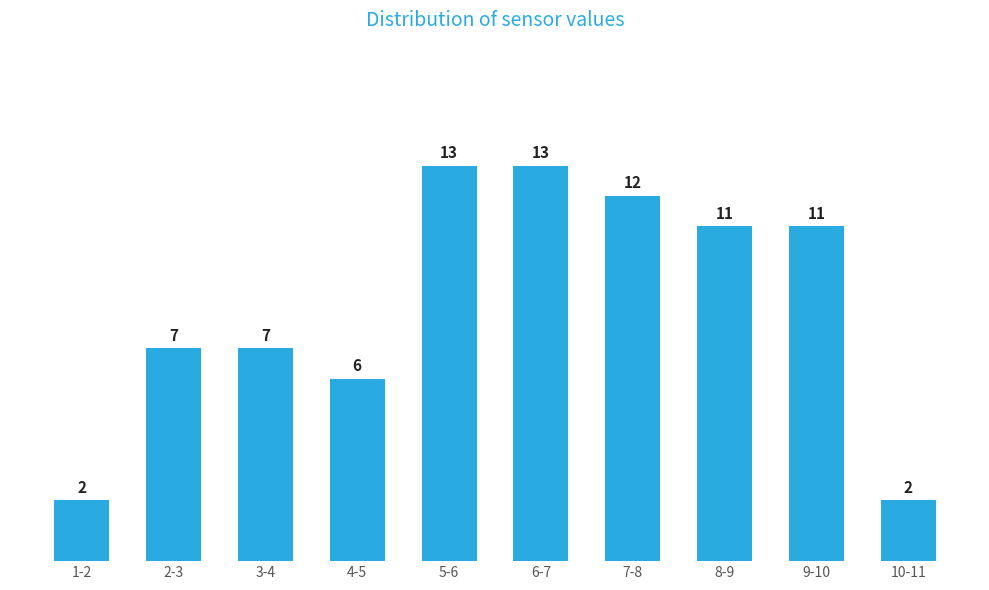

Reading right to left, extract all data points from this chart.

10-11=2	9-10=11	8-9=11	7-8=12	6-7=13	5-6=13	4-5=6	3-4=7	2-3=7	1-2=2